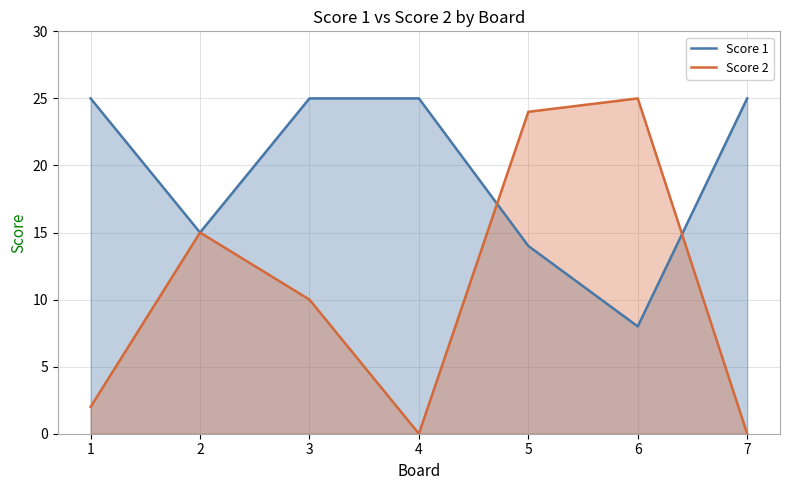

What is the highest value of the Score 1 series?

25